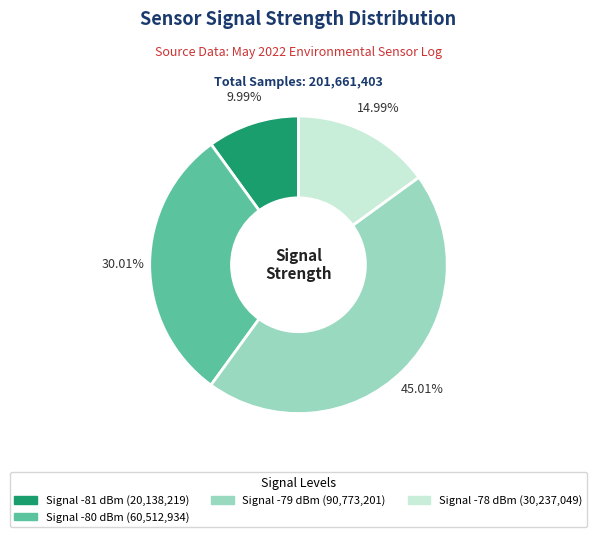

Is there a majority slice in this chart?

No